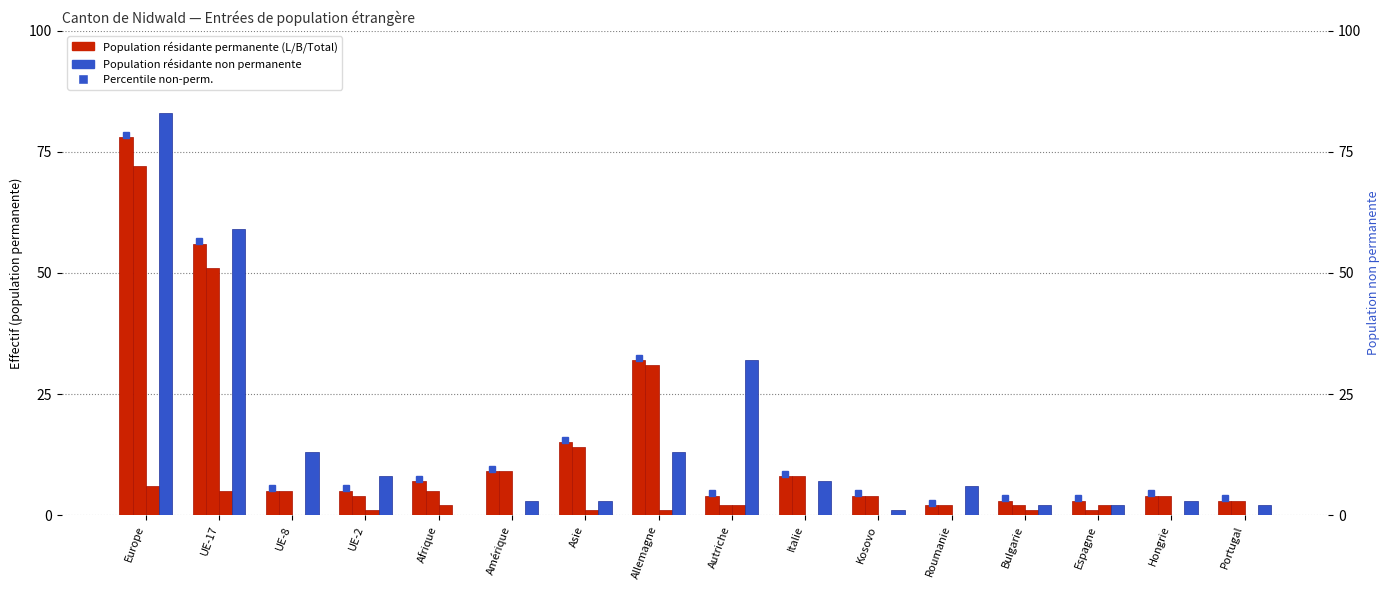

Which series has the largest range (max minus min)?

Non-perm.